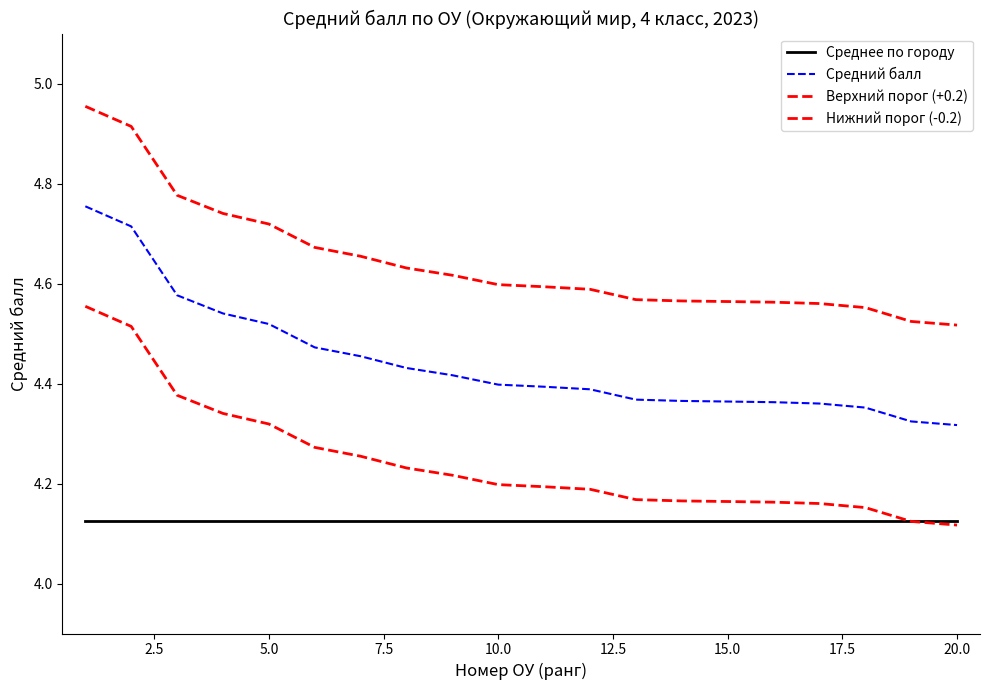

True or false: Средний балл and Нижний порог (-0.2) intersect in this chart.

False